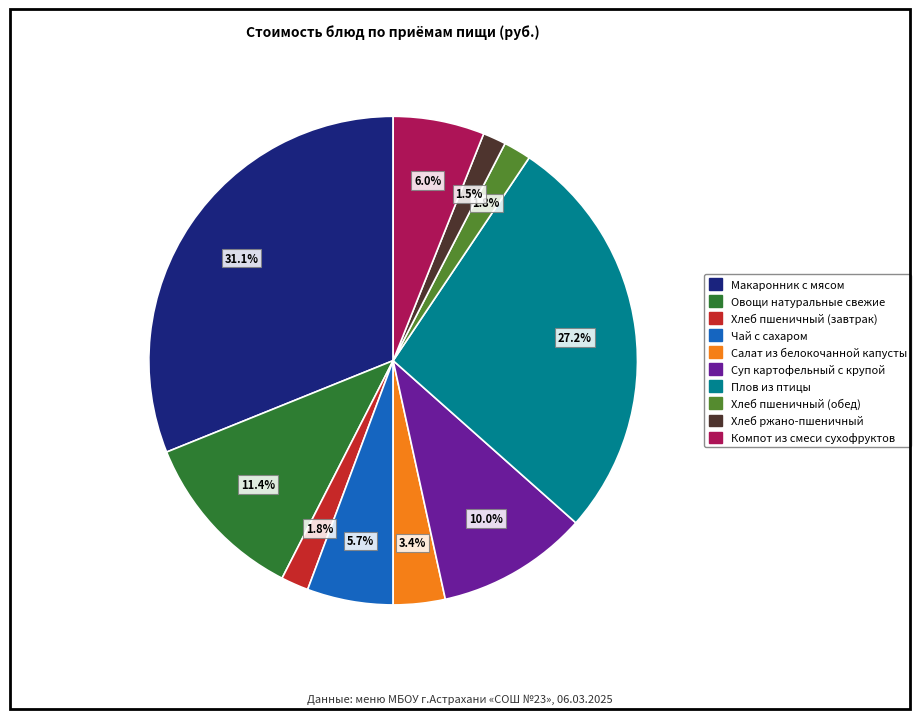

What percentage is the Компот из смеси сухофруктов slice, to the nearest percent?

6%